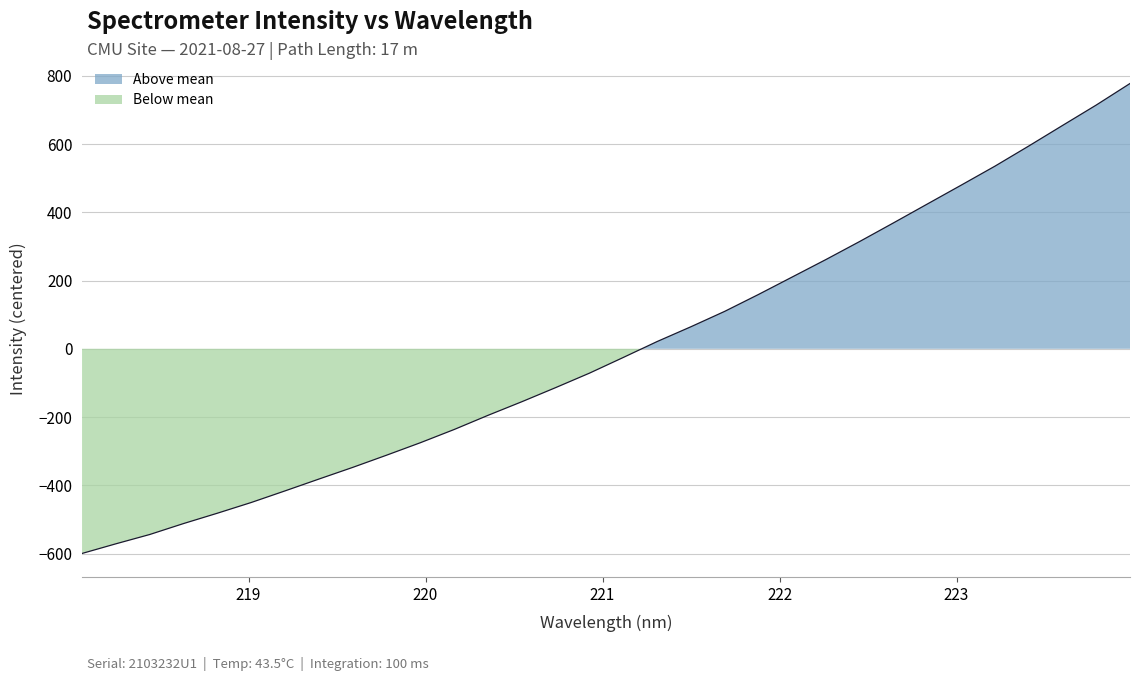

What is the smallest value displayed?

-599.9